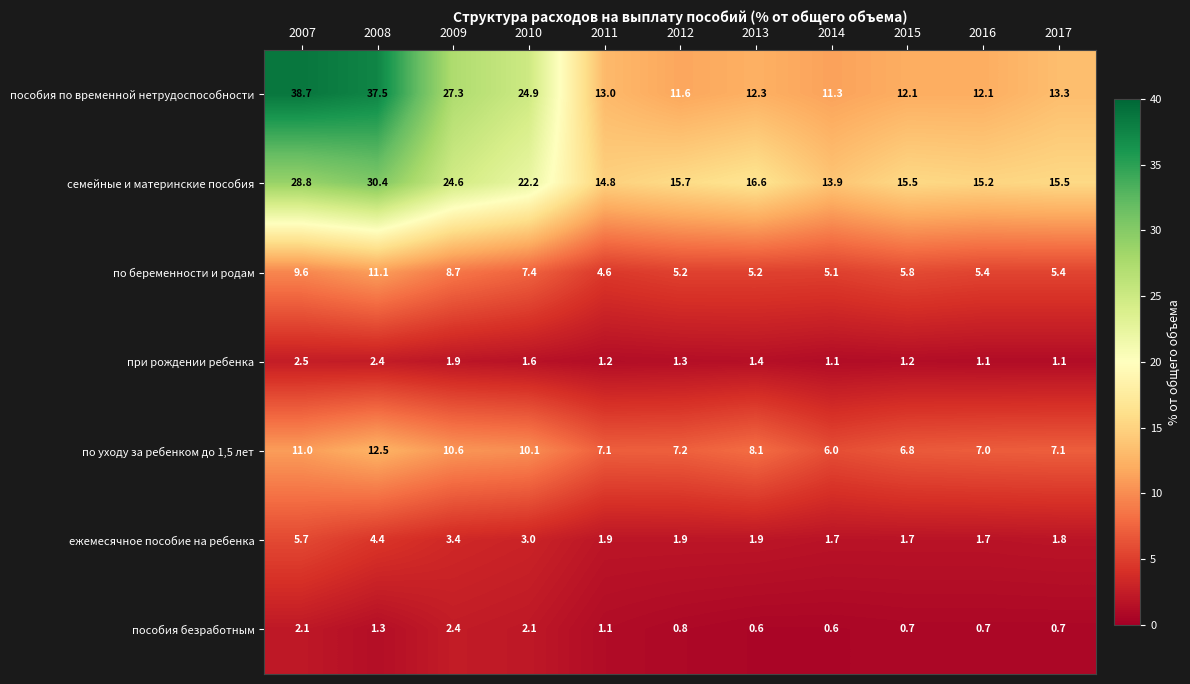

List the series in order of their peak value, highest first.

пособия по временной нетрудоспособности, семейные и материнские пособия, по уходу за ребенком до 1,5 лет, по беременности и родам, ежемесячное пособие на ребенка, при рождении ребенка, пособия безработным